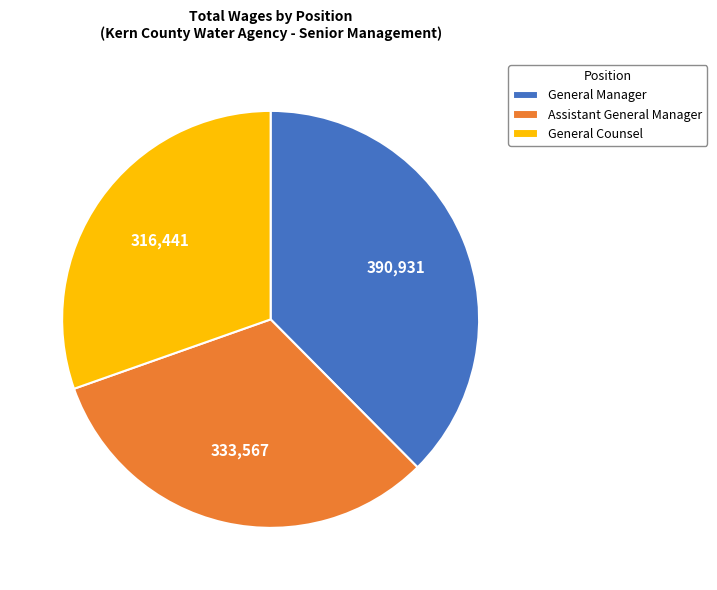

Which category has the smallest portion of the pie?

General Counsel